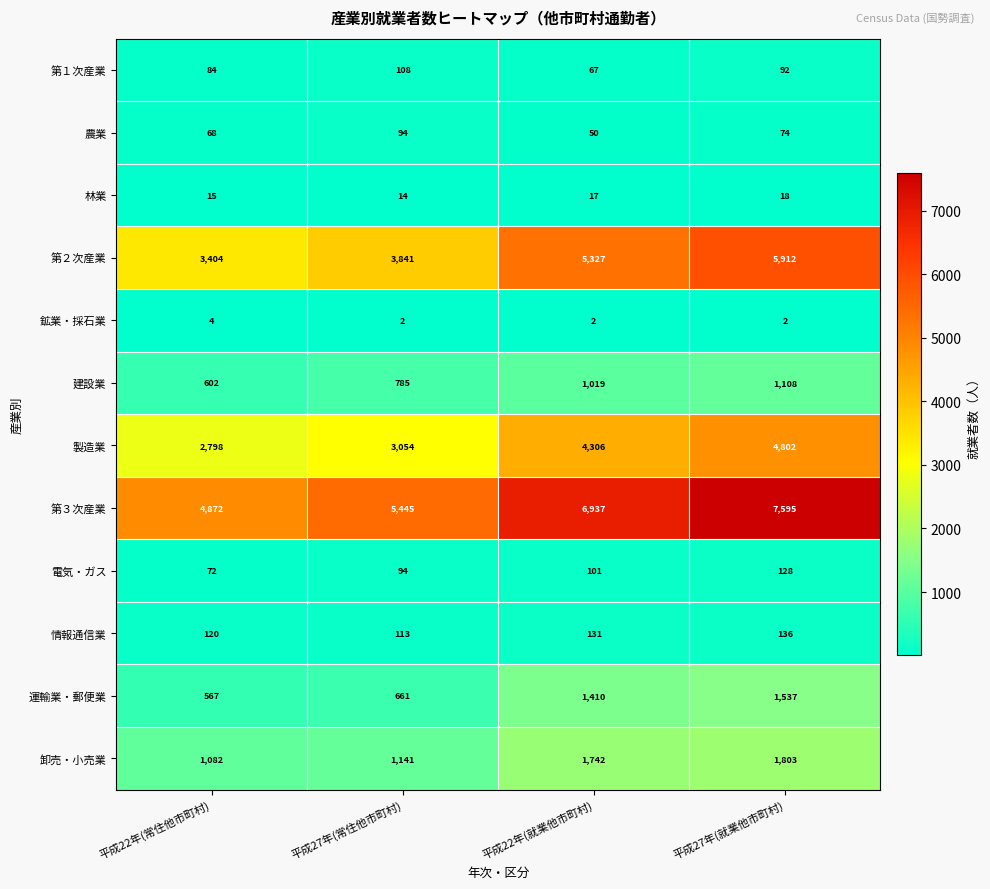

What is the total value across all series at 平成27年(就業他市町村)?

23207